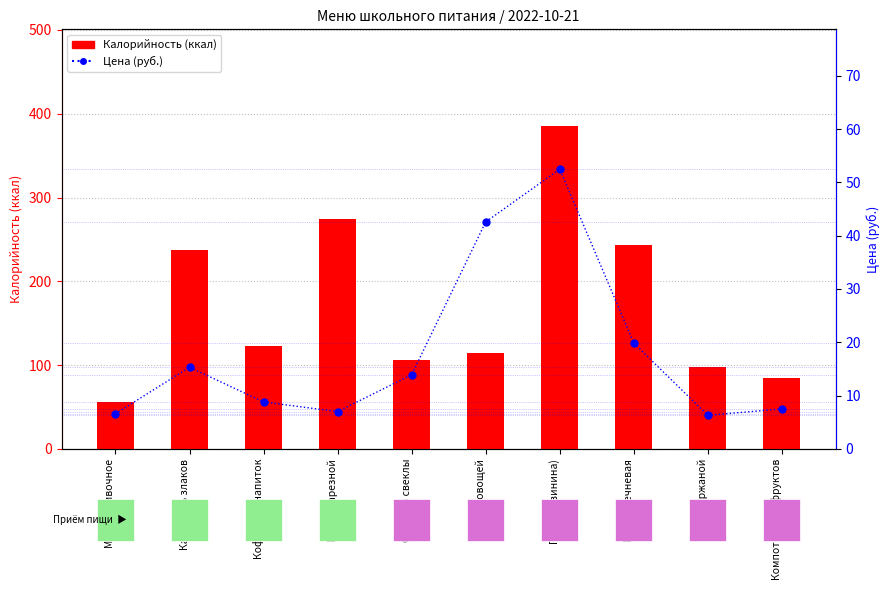

What is the sum of the Цена values at Каша пять злаков and Хлеб ржаной?

21.6